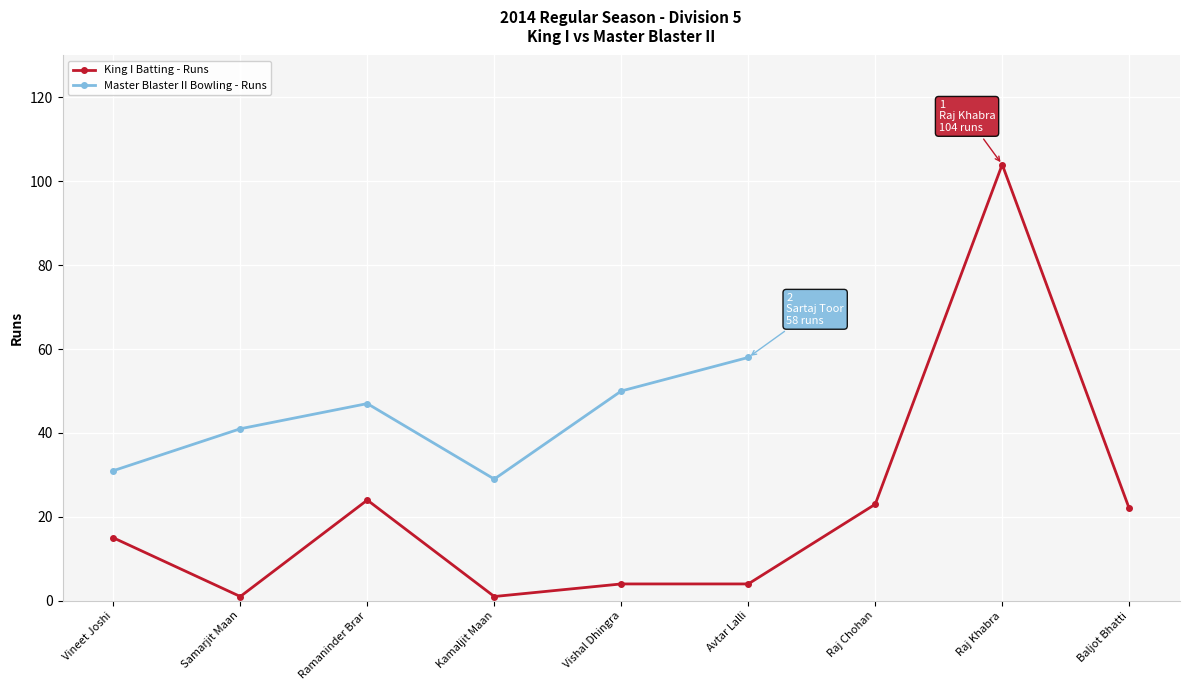

The value of Master Blaster II Bowling - Runs at Avtar Lalli is 58.0. True or false?

True